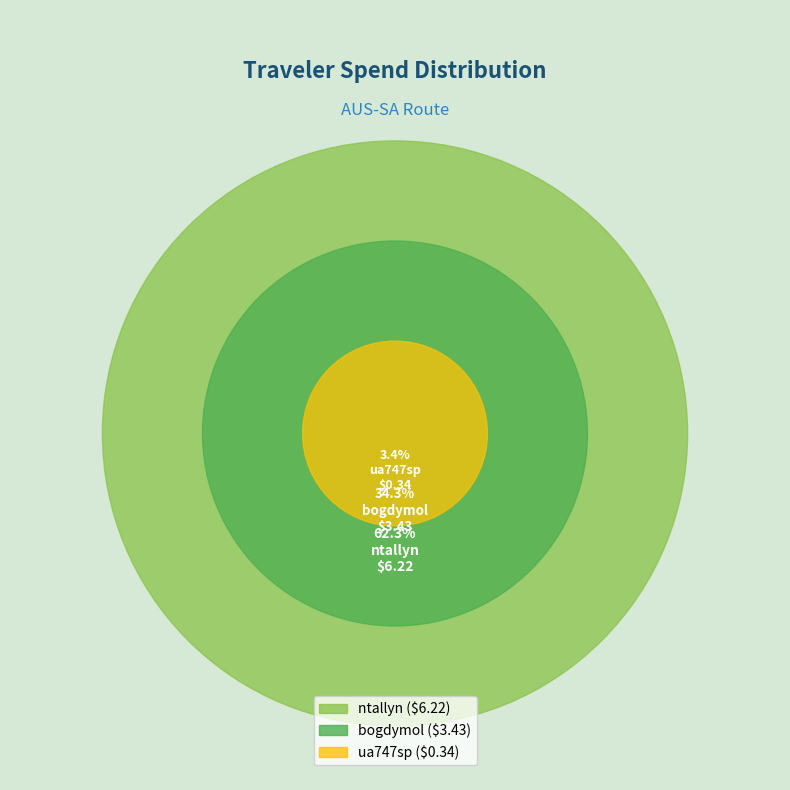

Rank the categories by value from lowest to highest.

ua747sp, bogdymol, ntallyn